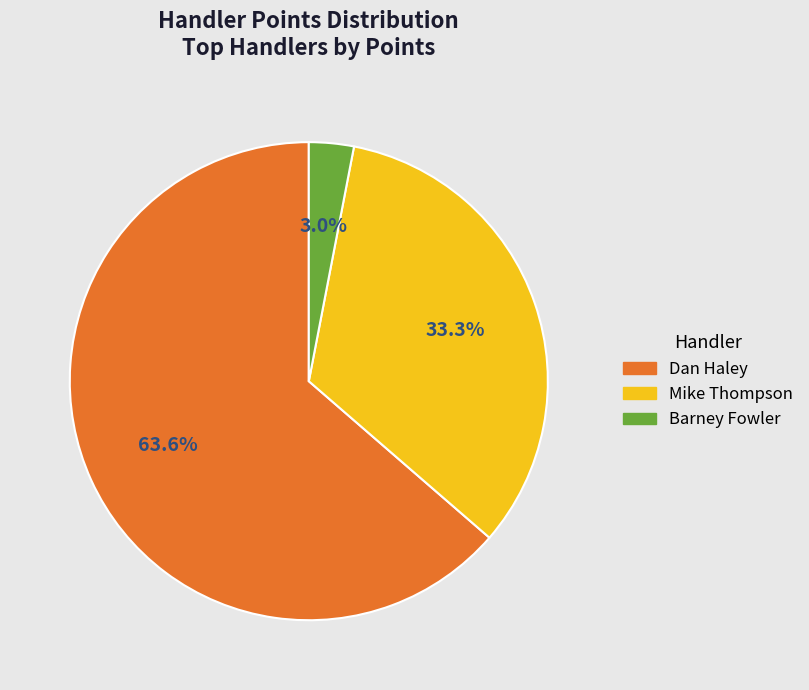

To the nearest percent, what is the combined percentage of Barney Fowler and Mike Thompson?

36%